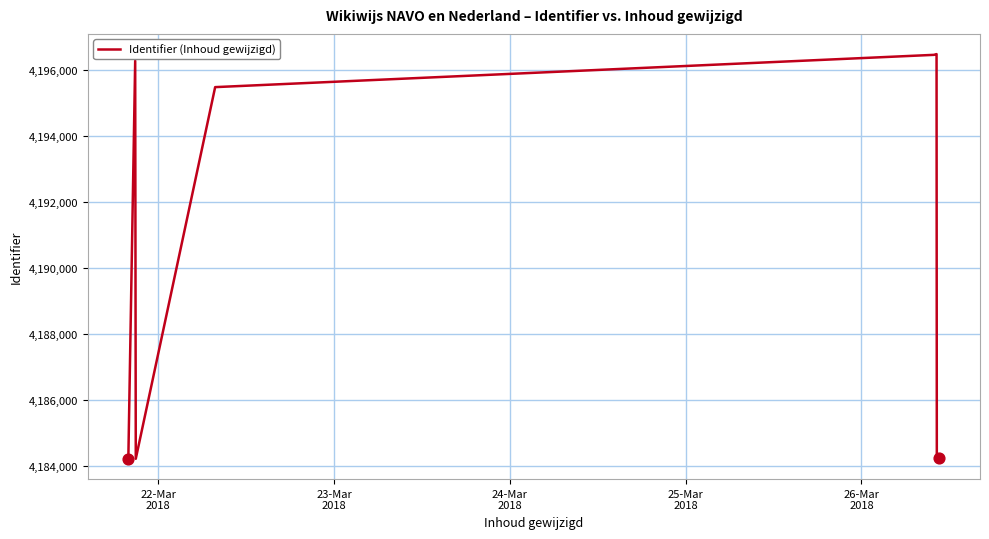

What is the difference between the maximum and minimum values?

12278